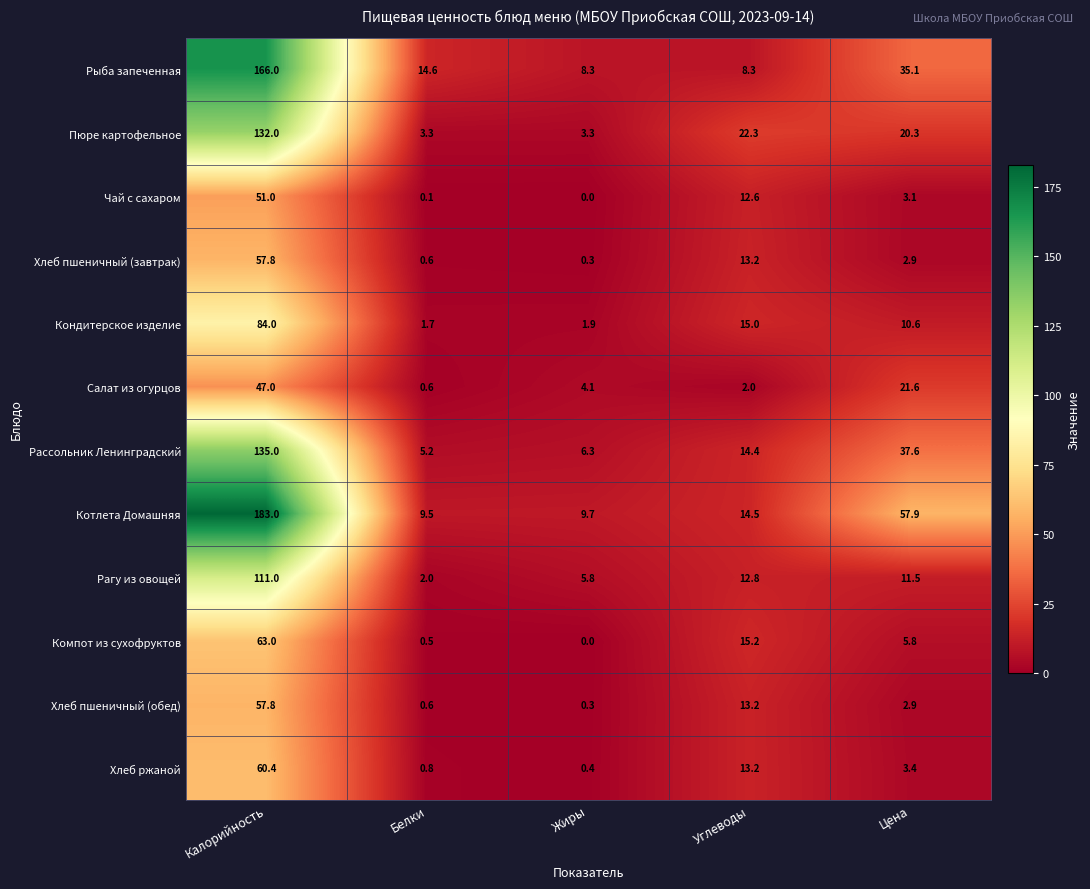

Where does the Рагу из овощей series first go above 11?

Калорийность